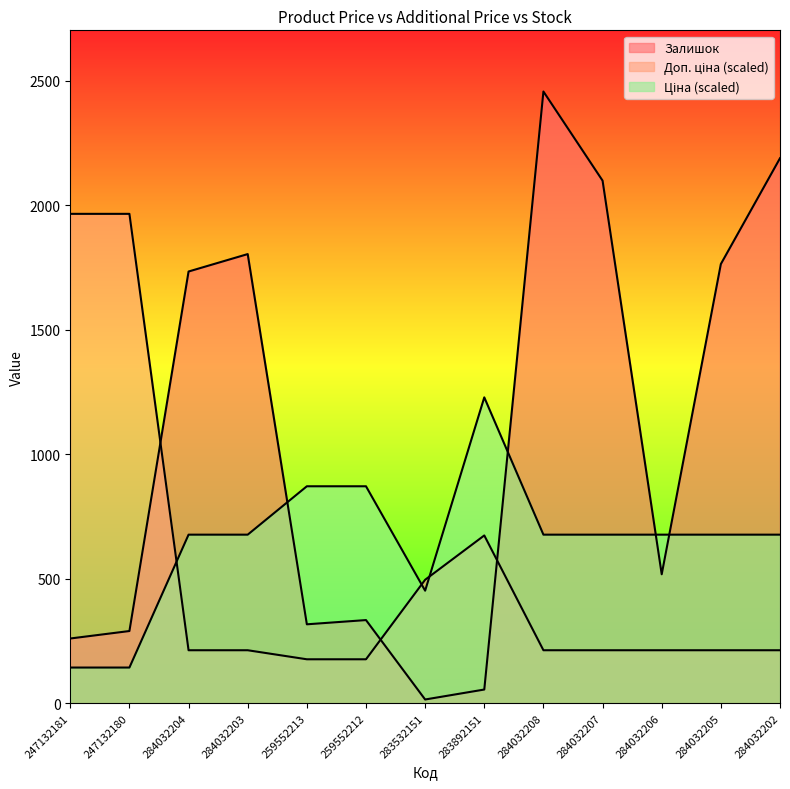

Which category has the lowest value across all series?

283532151